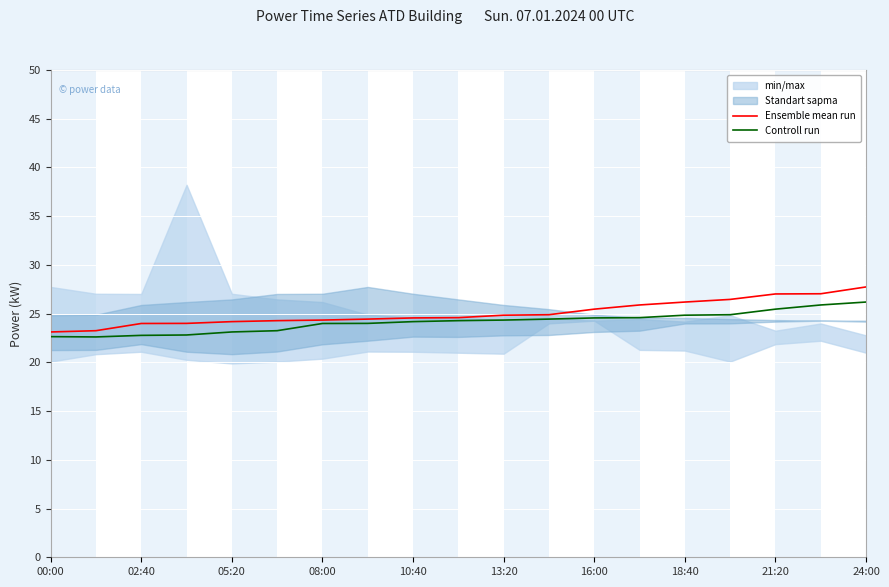

Read the Controll run value at 18:40.

24.8